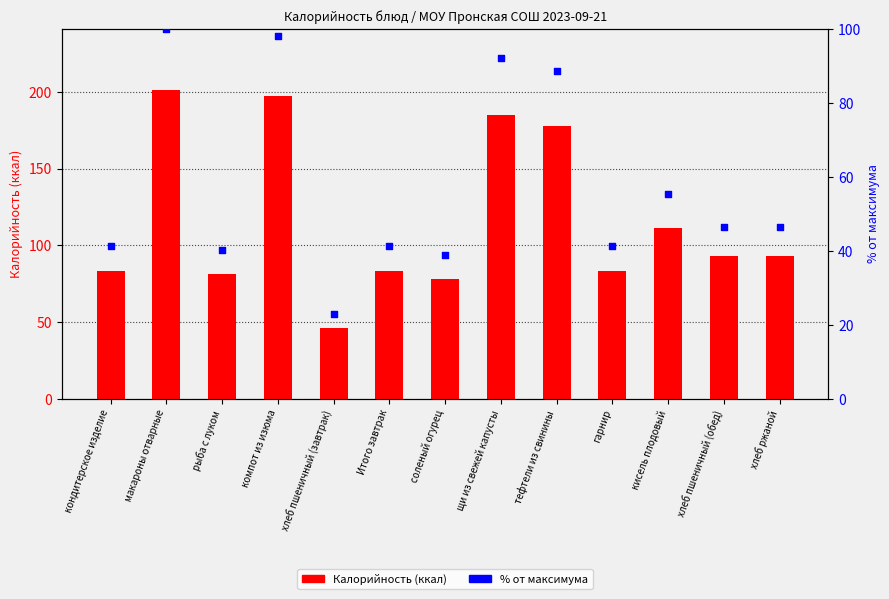

What are all the series names shown in the legend?

Калорийность, % от макс.